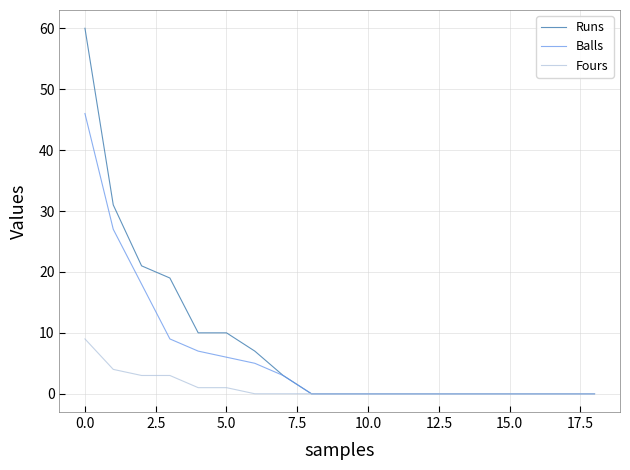

List the series in order of their overall mean, highest first.

Runs, Balls, Fours